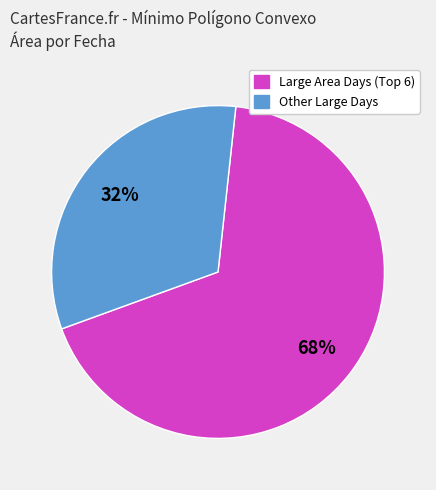

Is there a majority slice in this chart?

Yes